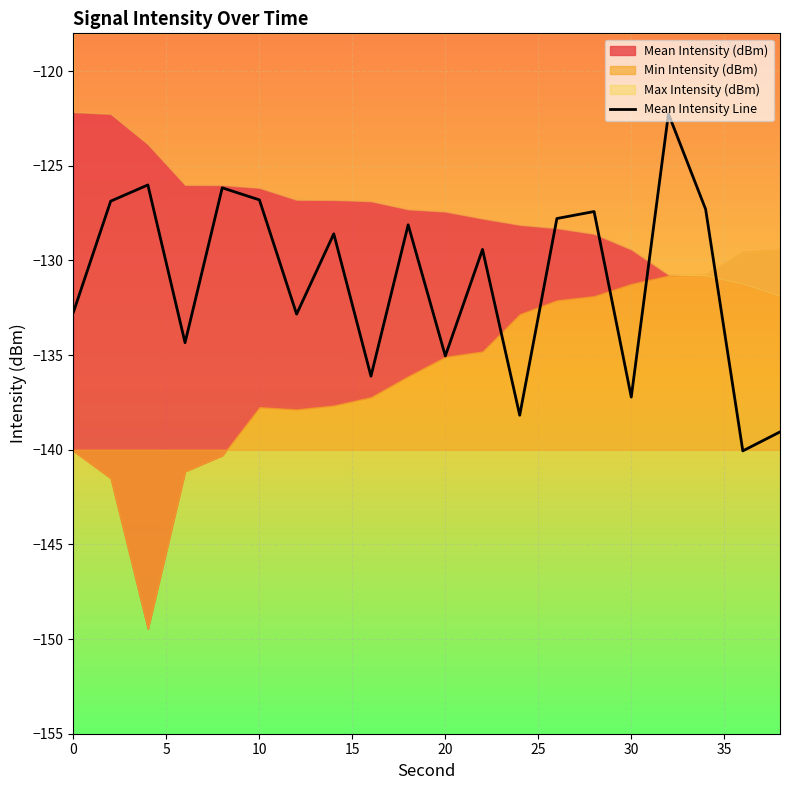

Is it true that Mean Intensity Line equals -208.5 at 10?

False